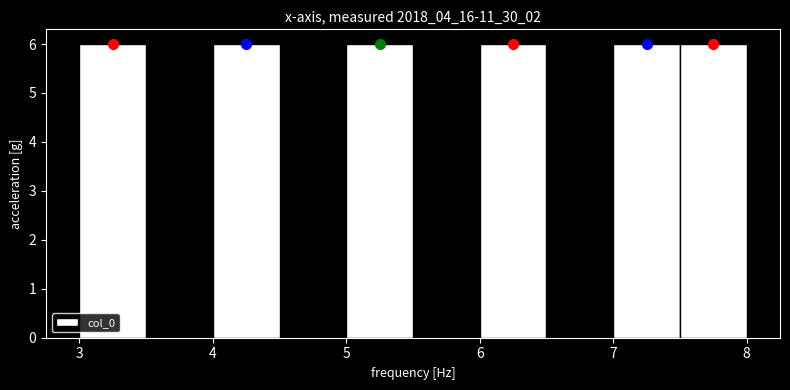

What is the height of the bar covering 3.0 to 3.5 on the x-axis? The values are not printed on the chart, so give them approximately, as read against the axis.

6